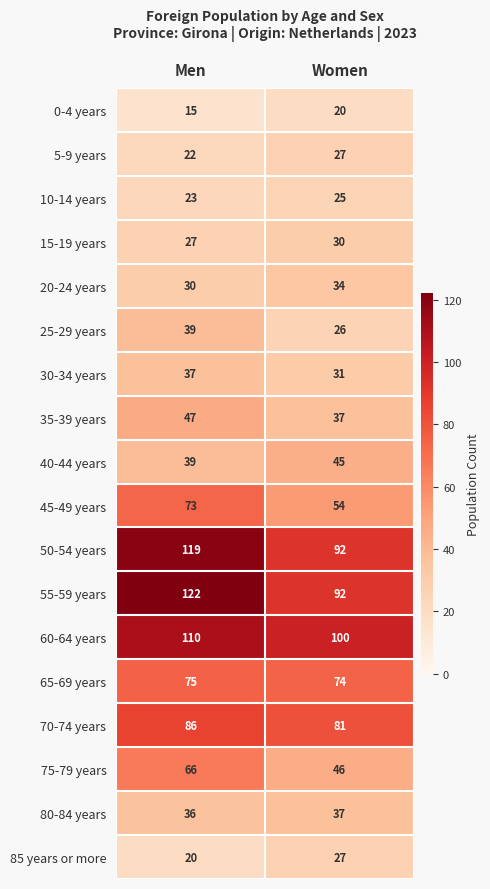

How many categories are shown in the chart?

2